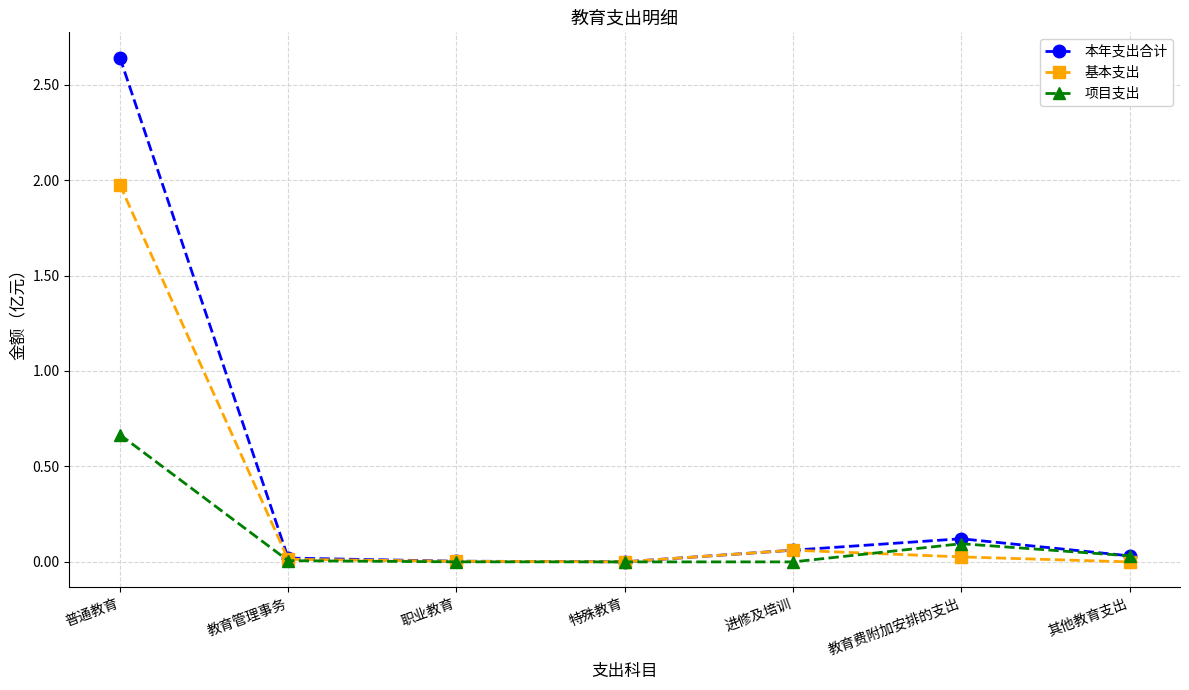

The value of 基本支出 at 特殊教育 is 0.0. True or false?

True